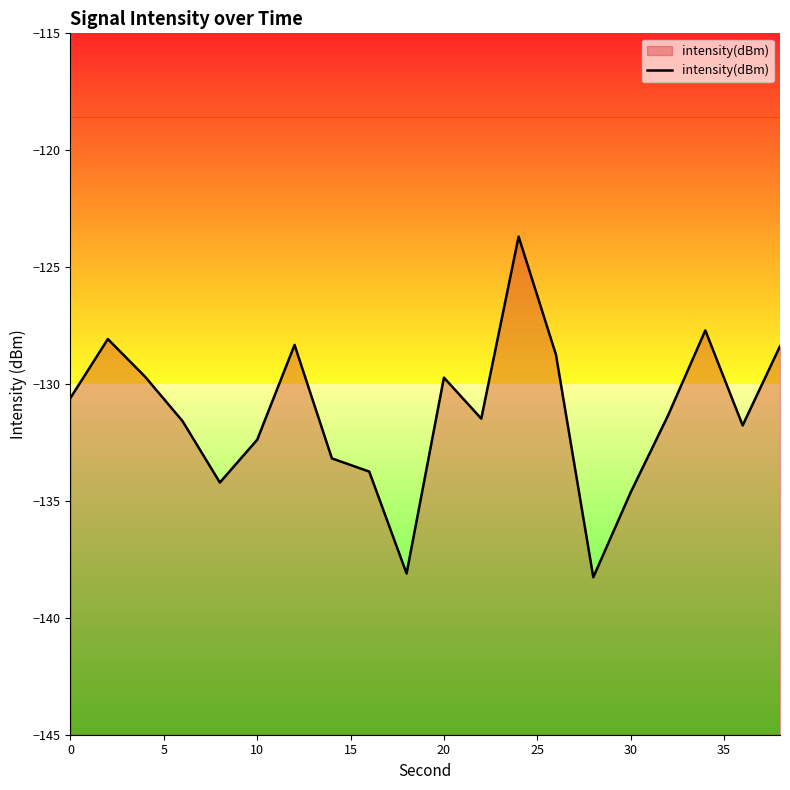

What is the difference between the maximum and minimum values?

14.6